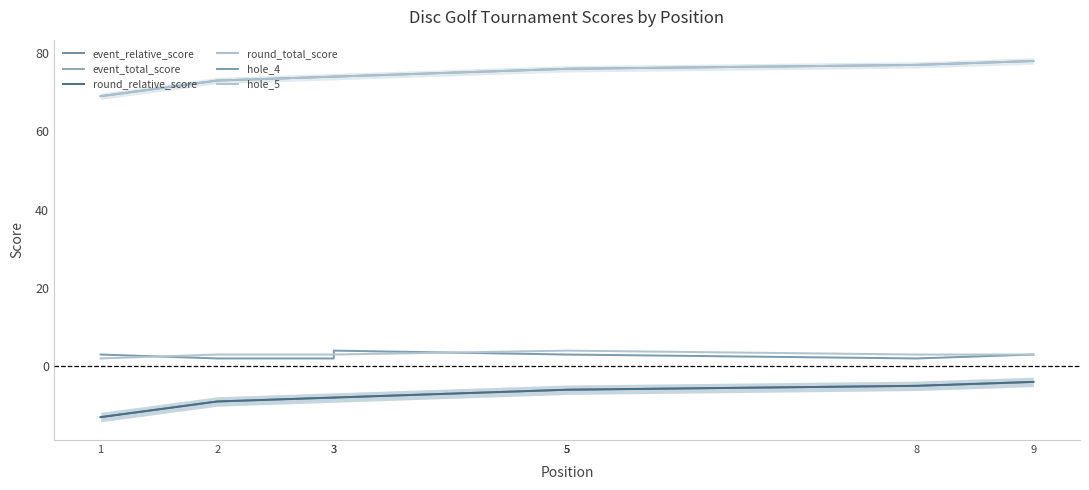

Reading left to right, extract all data points from this chart.

event_relative_score: -13	-9	-8	-8	-6	-6	-6	-5	-4
event_total_score: 69	73	74	74	76	76	76	77	78
round_relative_score: -13	-9	-8	-8	-6	-6	-6	-5	-4
round_total_score: 69	73	74	74	76	76	76	77	78
hole_4: 3	2	2	4	3	3	3	2	3
hole_5: 2	3	3	3	4	4	4	3	3